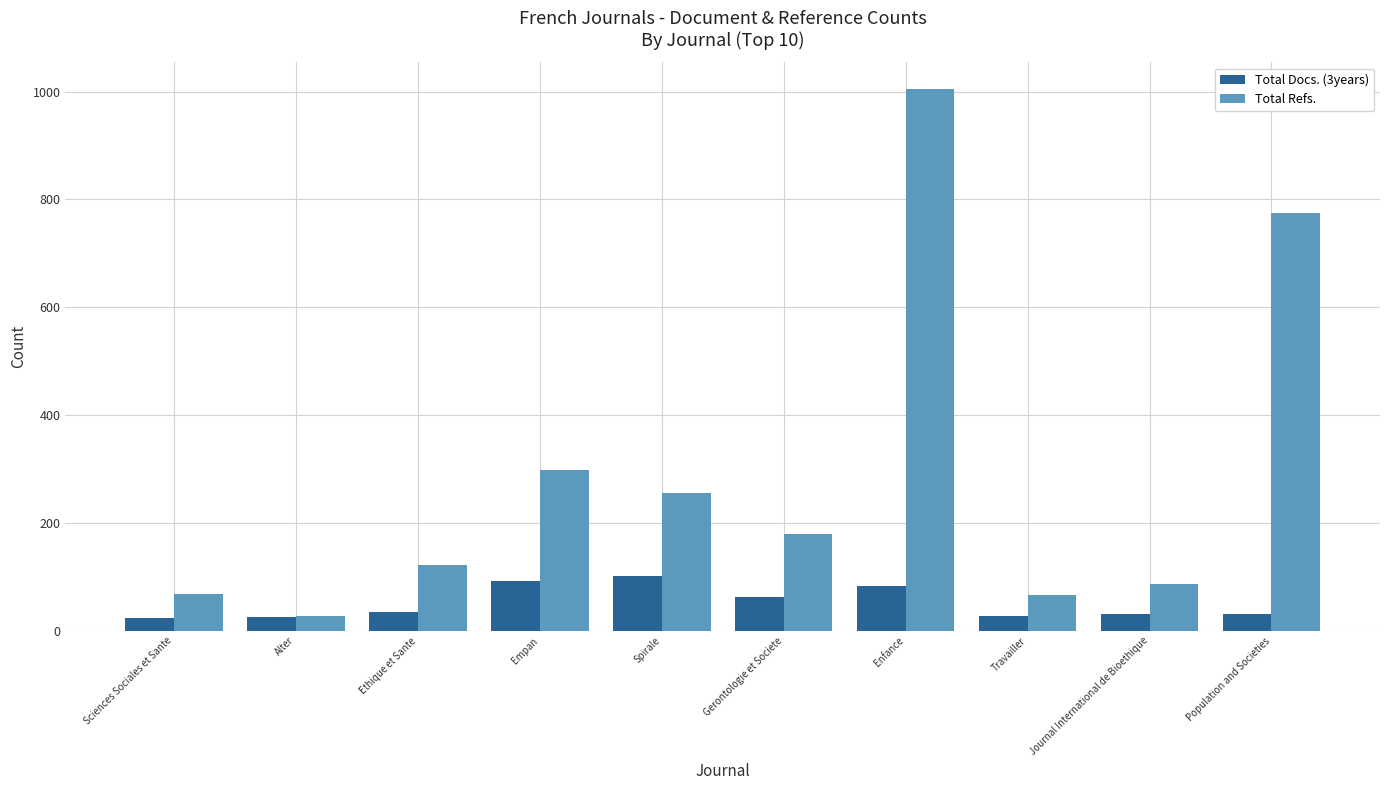

How many values in the Total Docs. (3years) series are below 35?

5